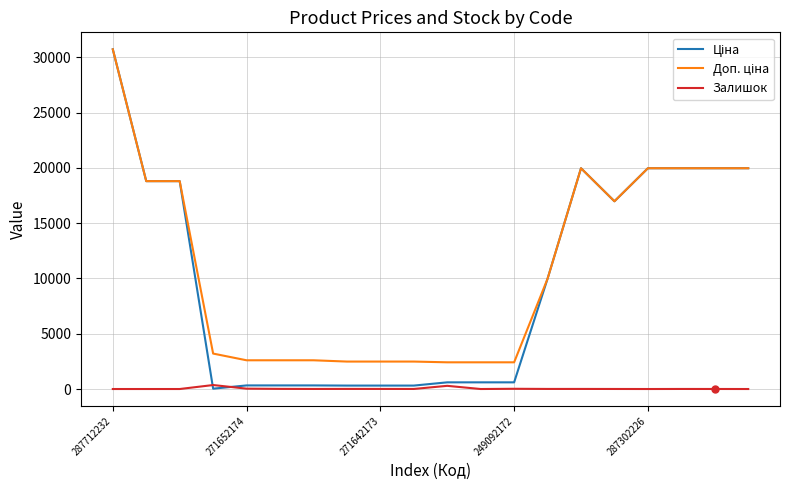

What is the maximum value shown in the chart?

30717.1